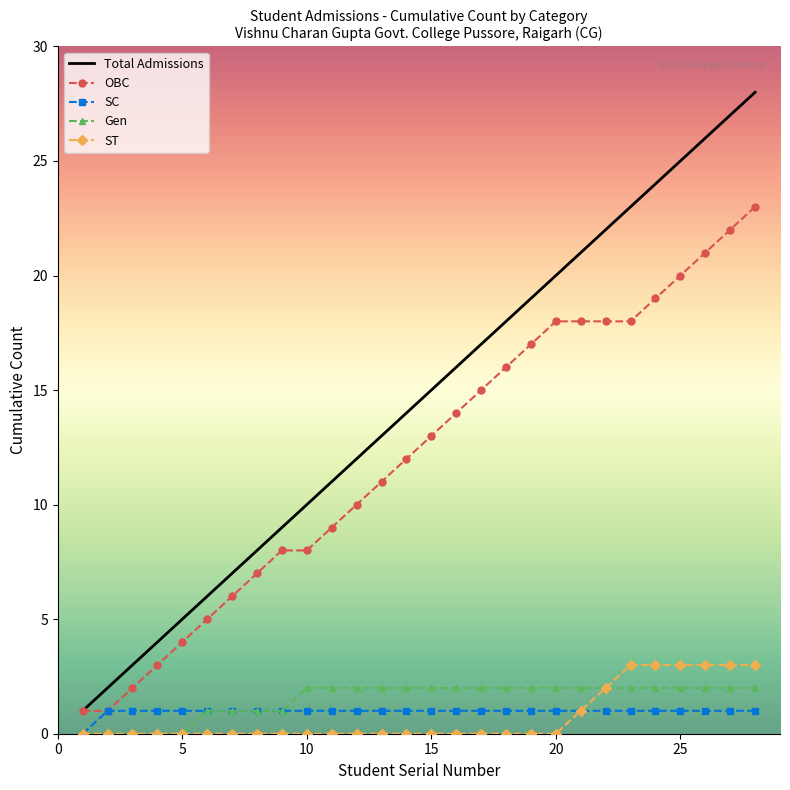

Which series has the largest total across all categories?

Total Admissions